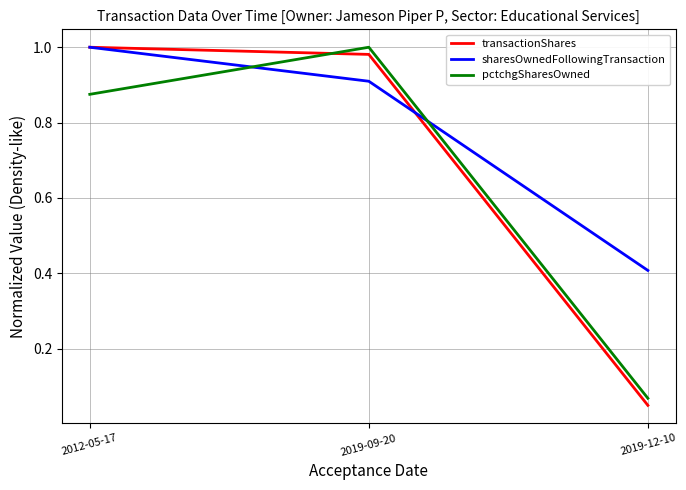

The value of sharesOwnedFollowingTransaction at 2012-05-17 is 0.5. True or false?

False